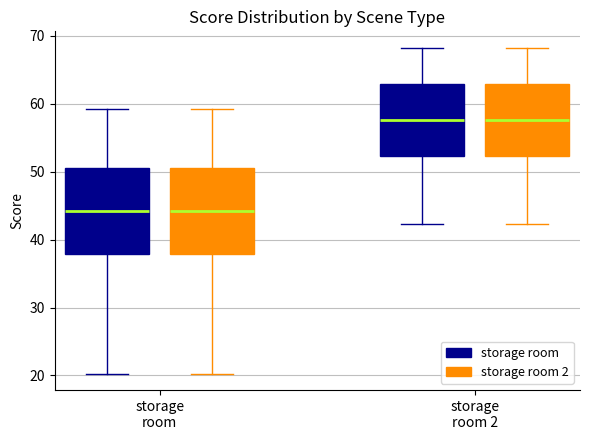

Reading left to right, transcribe this box plot: for each box, give where its median line is, the range the box spans, and where its two whiskers end, as read against the y-axis. The values are not printed on the chart, so give them approximately, as read against the axis.

storage room (storage room): median 44, box 38 to 51, whiskers 20 to 59
storage room (storage room 2): median 44, box 38 to 51, whiskers 20 to 59
storage room 2 (storage room): median 58, box 52 to 63, whiskers 42 to 68
storage room 2 (storage room 2): median 58, box 52 to 63, whiskers 42 to 68